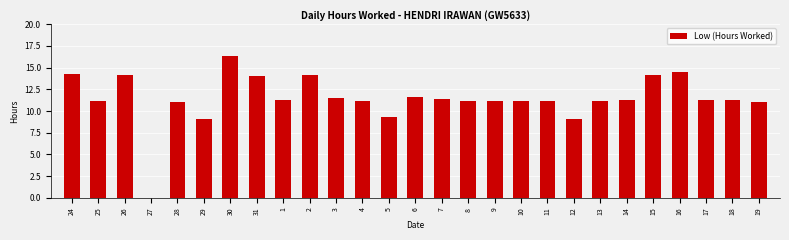

Approximately how many times larger is the value at 17 compared to 12?

1.2